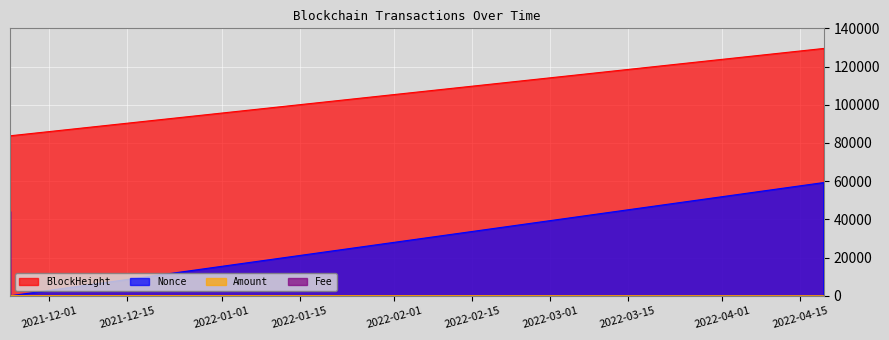

How many lines are shown in the chart?

4